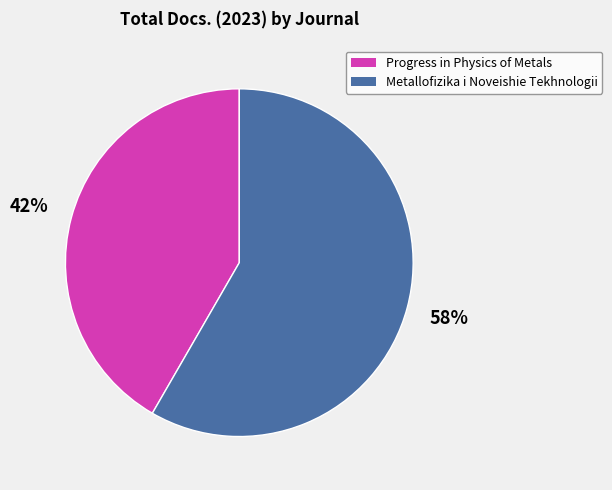

Is the sum of Metallofizika i Noveishie Tekhnologii and Progress in Physics of Metals greater than half?

Yes